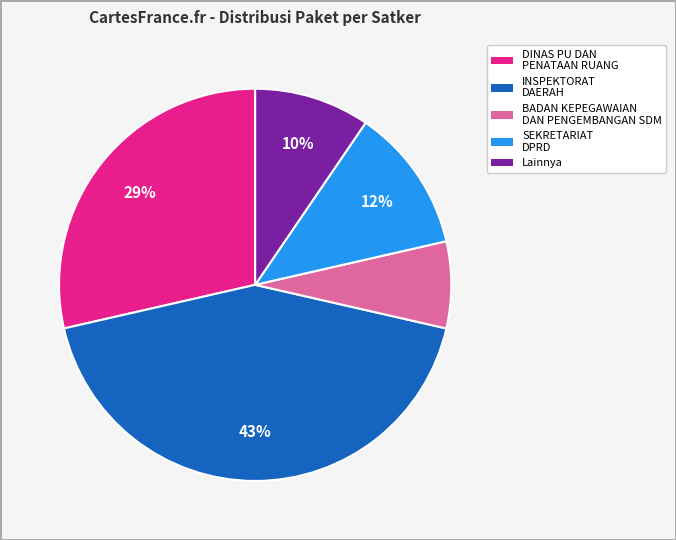

How many slices are in this pie chart?

5